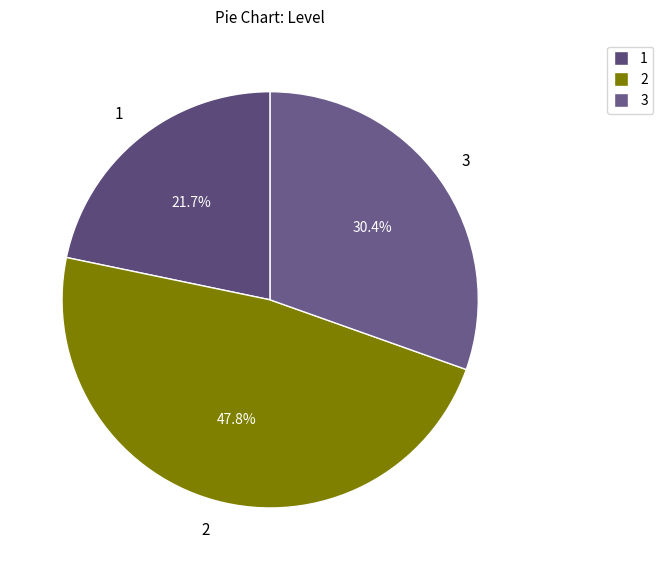

Does any single category account for the majority?

No